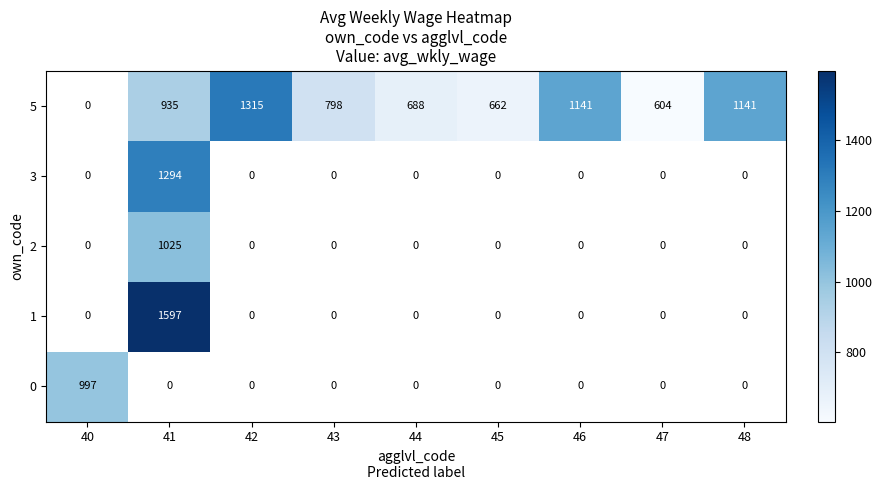

The 5 series shows 1315 at 42. True or false?

True